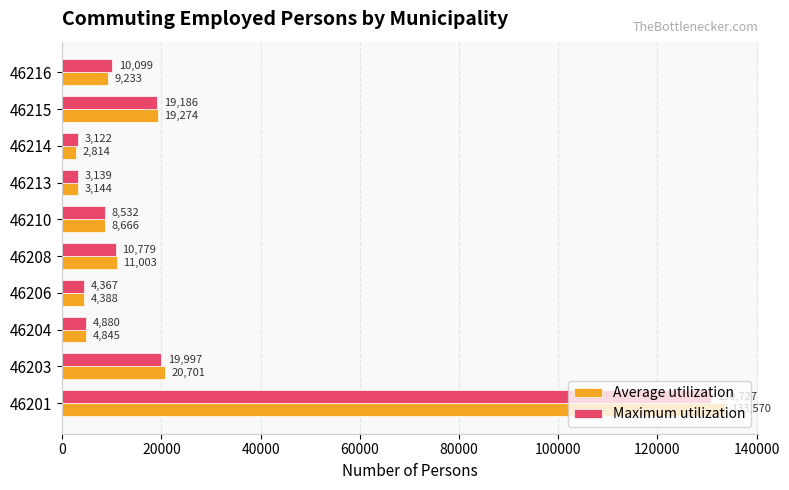

At 46216, list the series in order from largest to smallest.

Maximum utilization, Average utilization